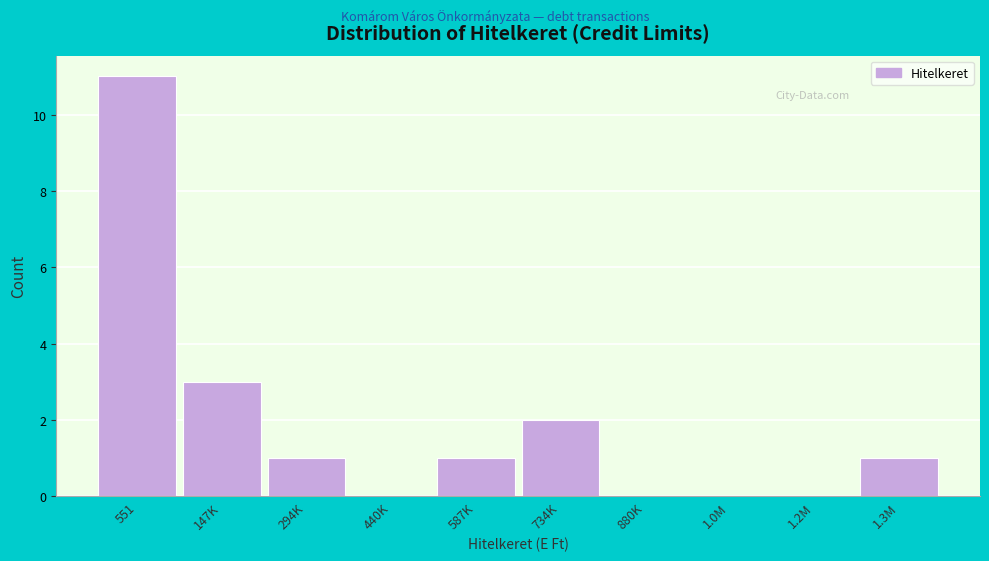

Reading left to right, extract all data points from this chart.

551=11	147K=3	294K=1	440K=0	587K=1	734K=2	880K=0	1.0M=0	1.2M=0	1.3M=1